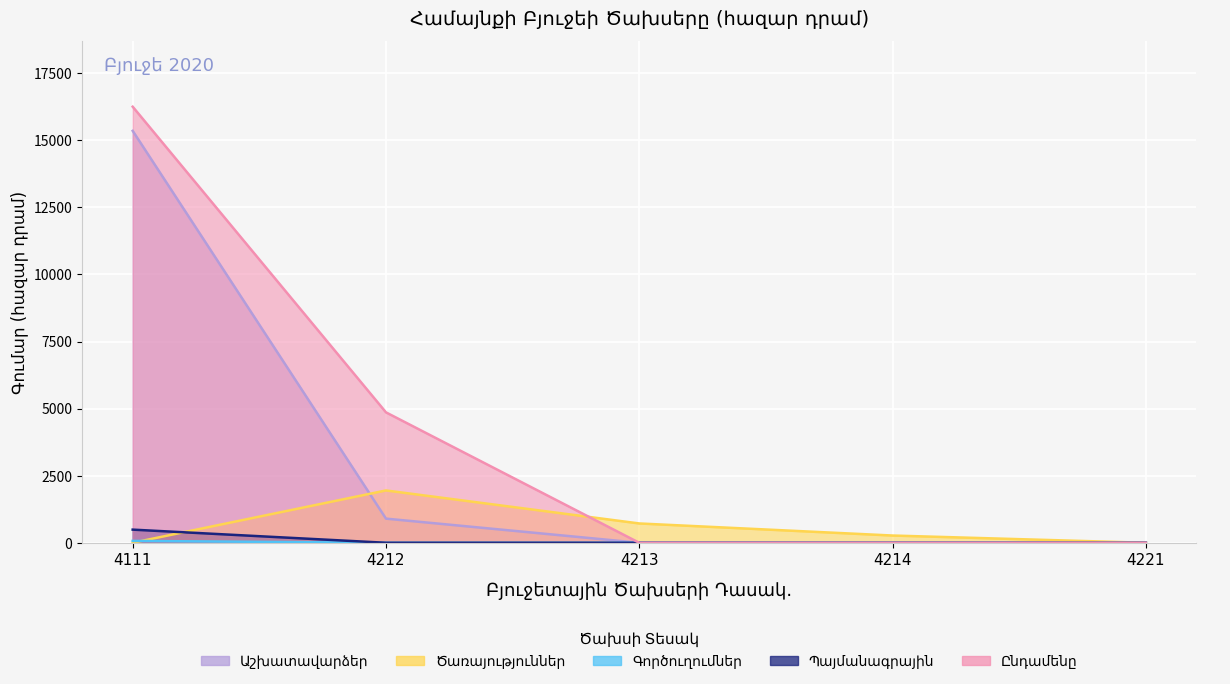

Which series changed the most between 4213 and 4214?

Ծառայություններ